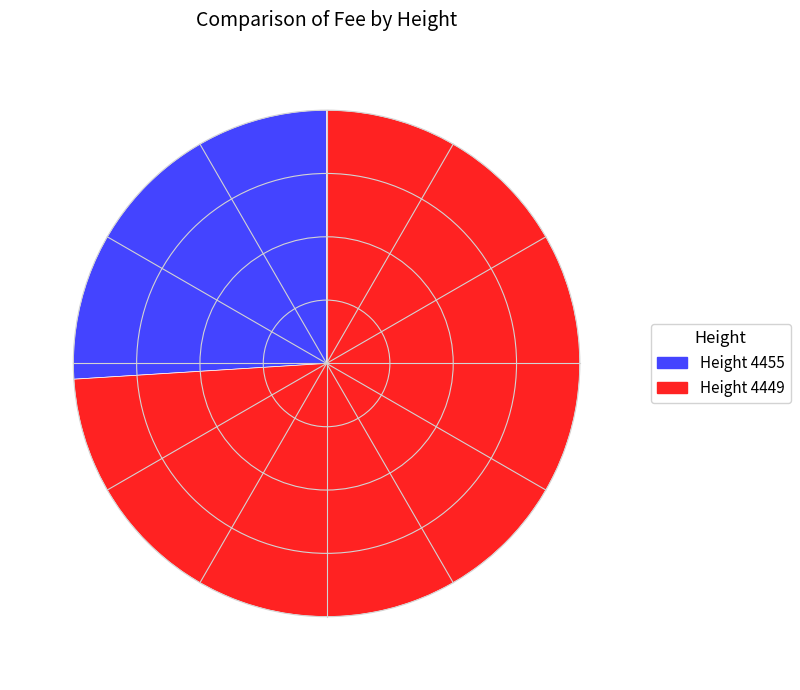

Is there any slice that represents more than half of the pie?

Yes